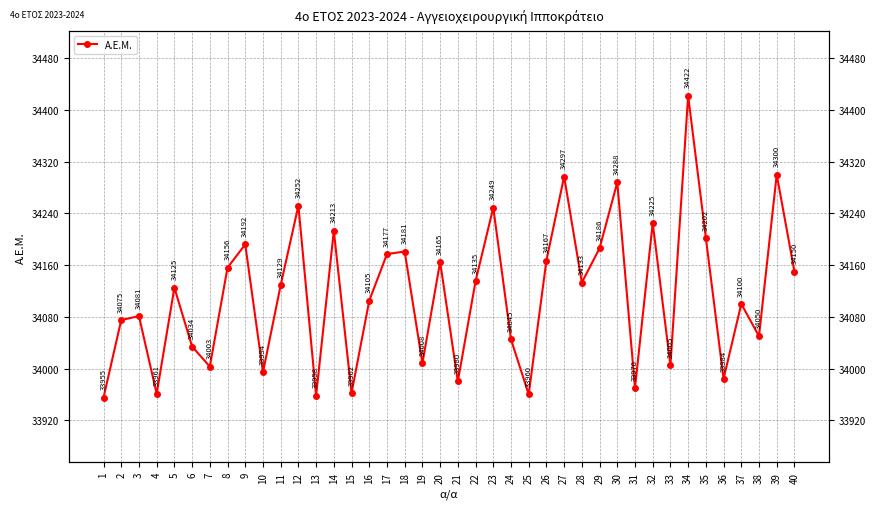

What is the difference between the values at 16 and 37?

5